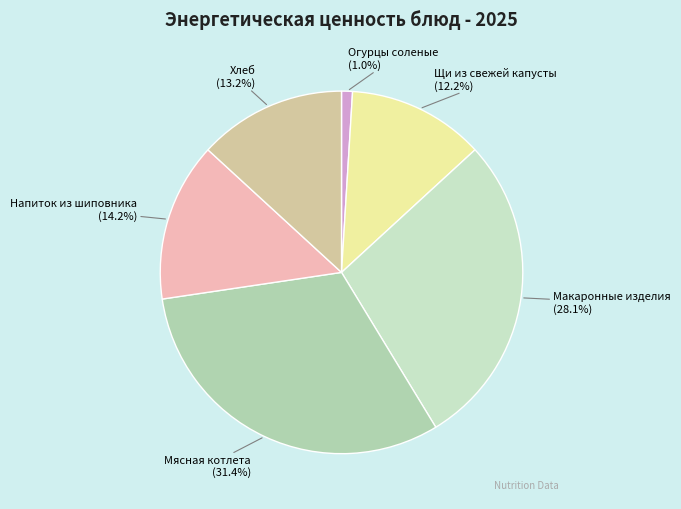

What portion of the pie excludes Макаронные изделия?

71.9%